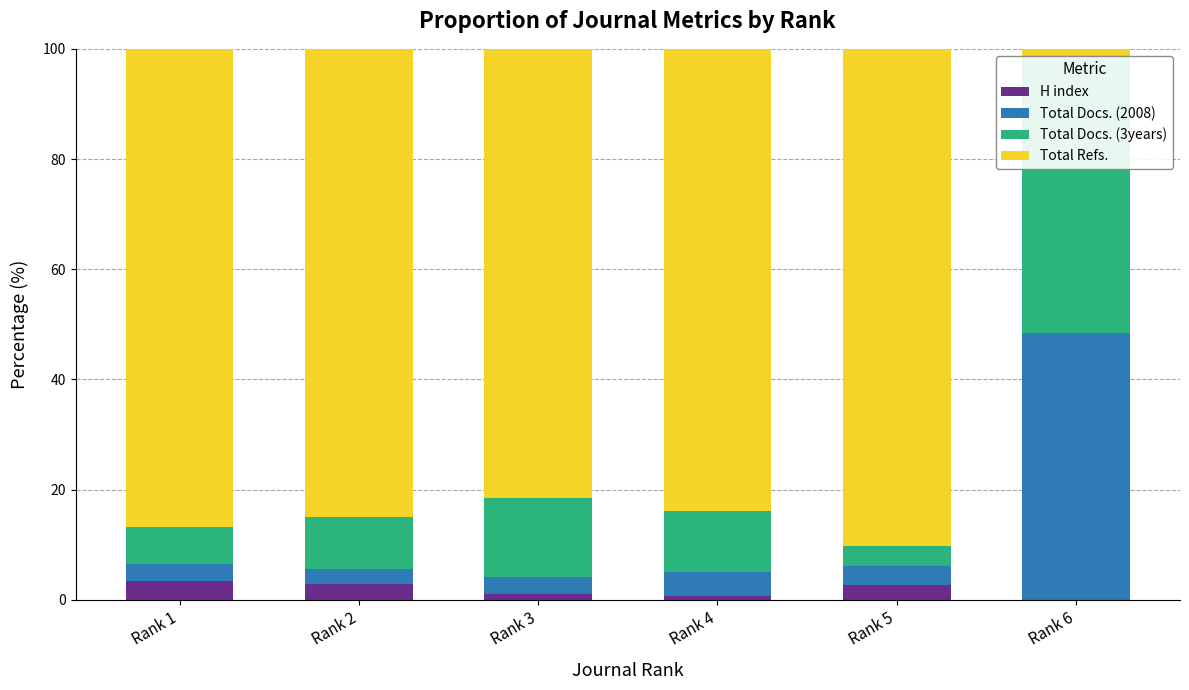

What value does the Total Docs. (3years) series have at Rank 5?

3.7